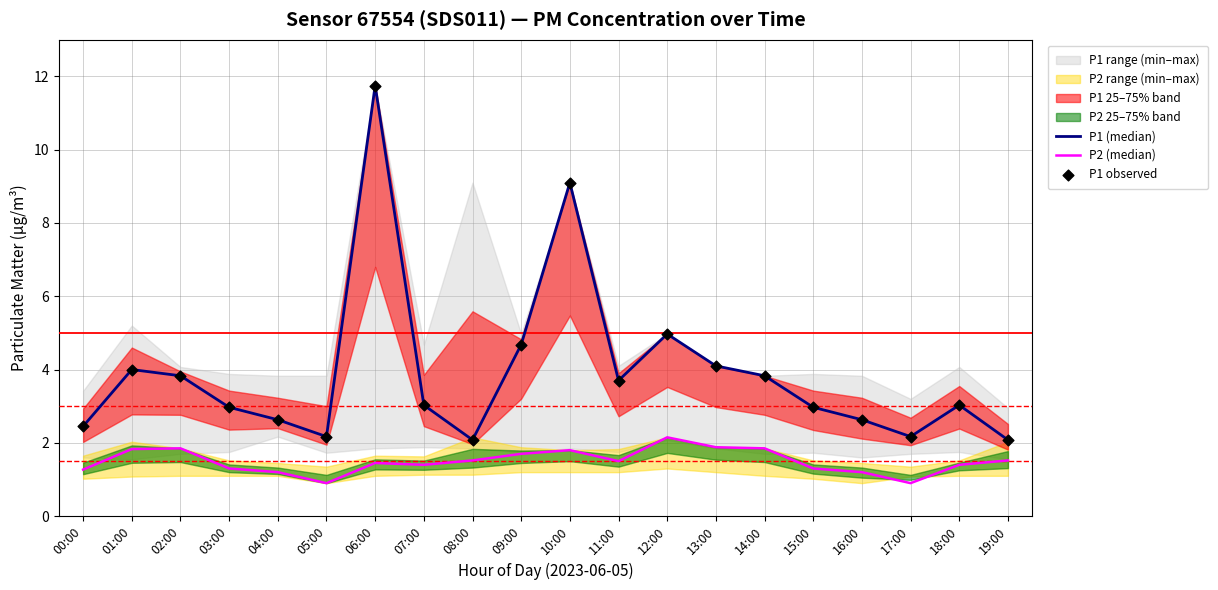

What is the total value across all series at 18:00?

7.5